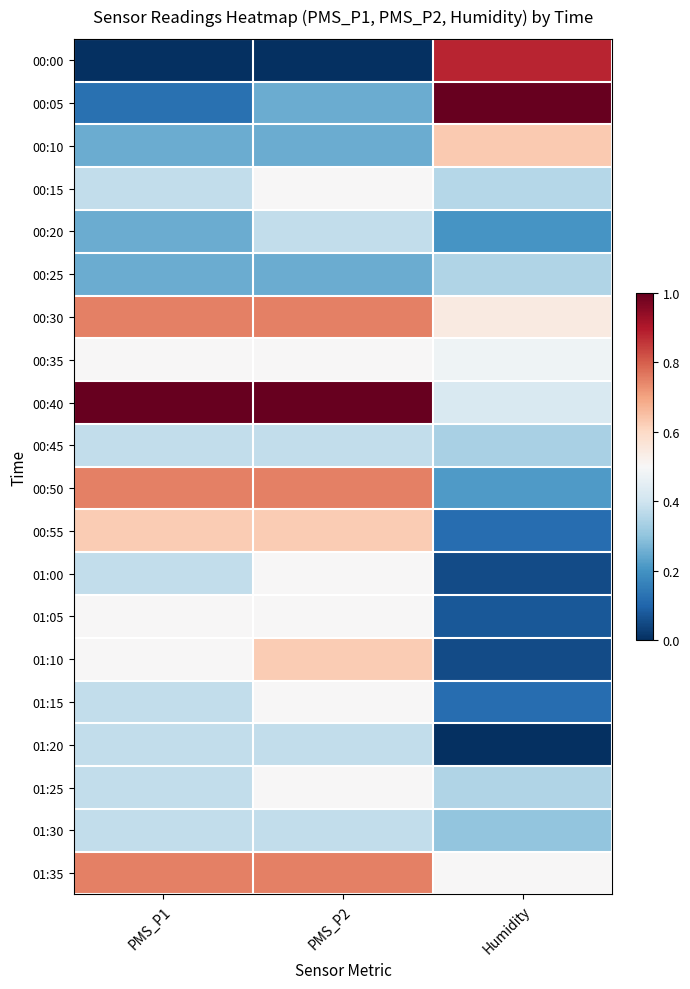

Which category has the lowest value across all series?

PMS_P1